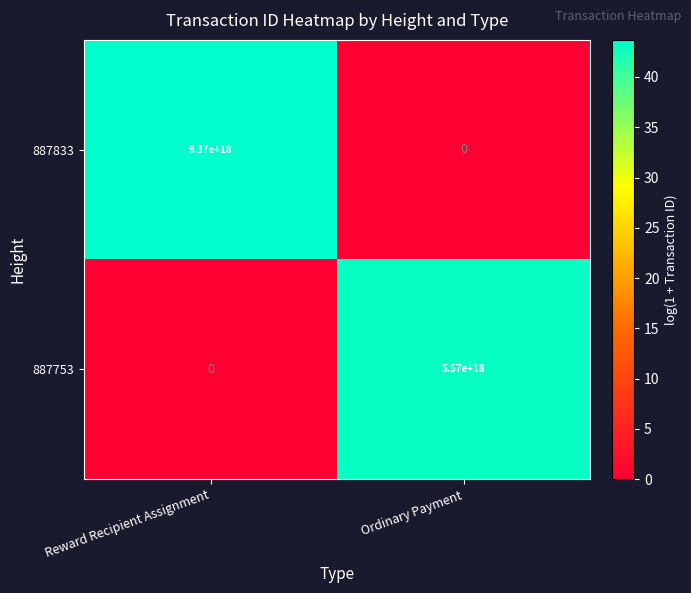

Which series has the largest range (max minus min)?

887833